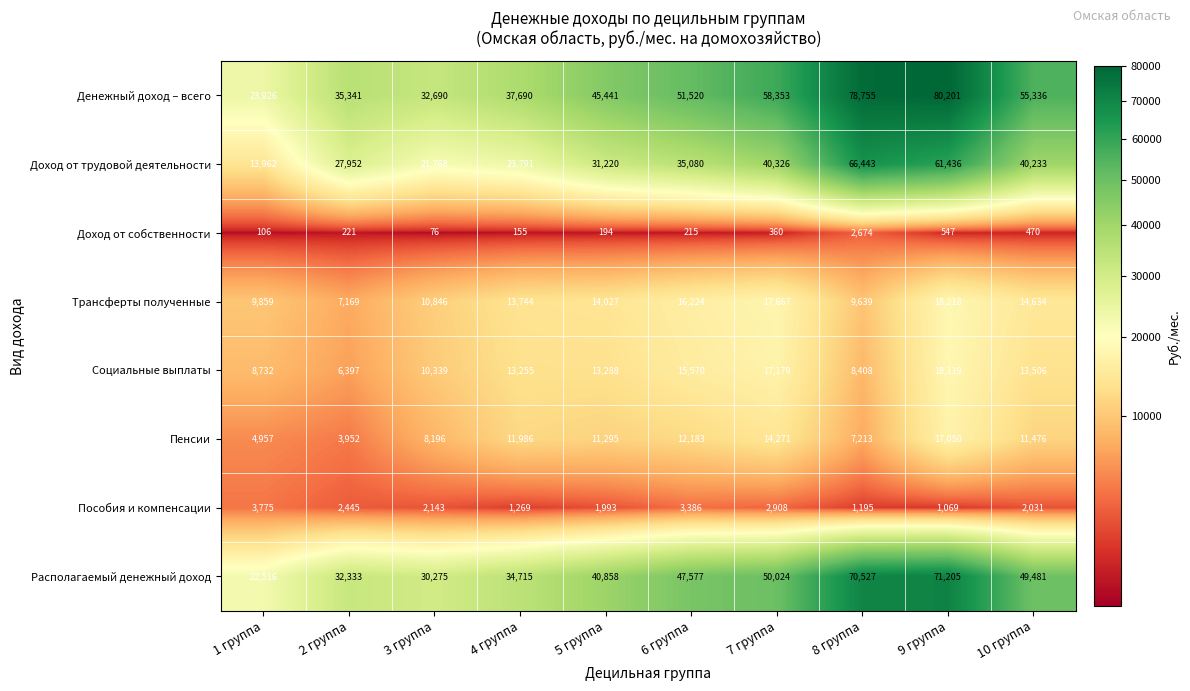

At how many categories does at least one series exceed 39515?

6